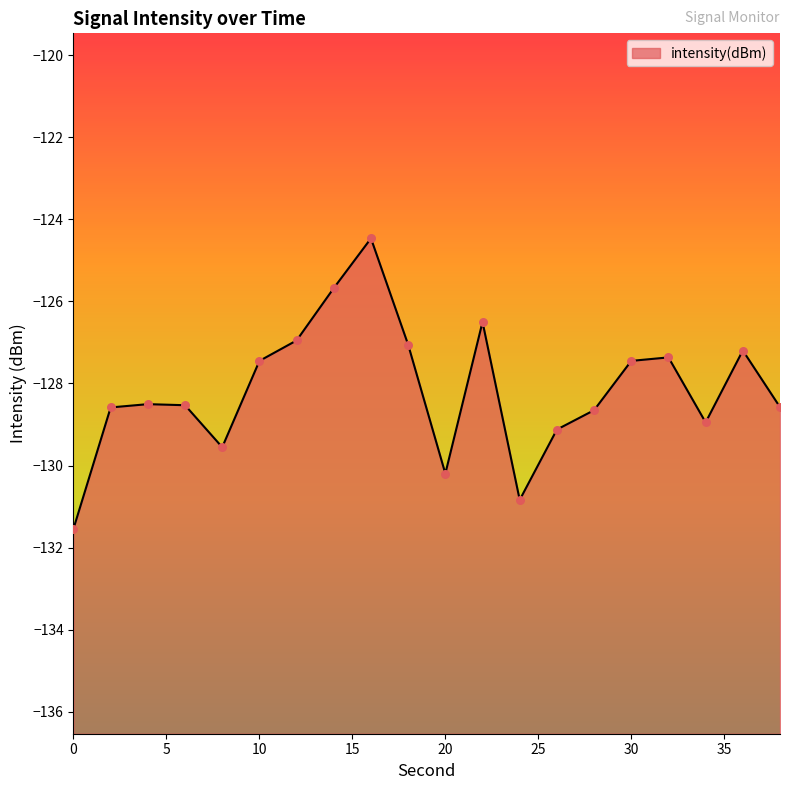

What is the change in value from 2 to 16?

+4.1